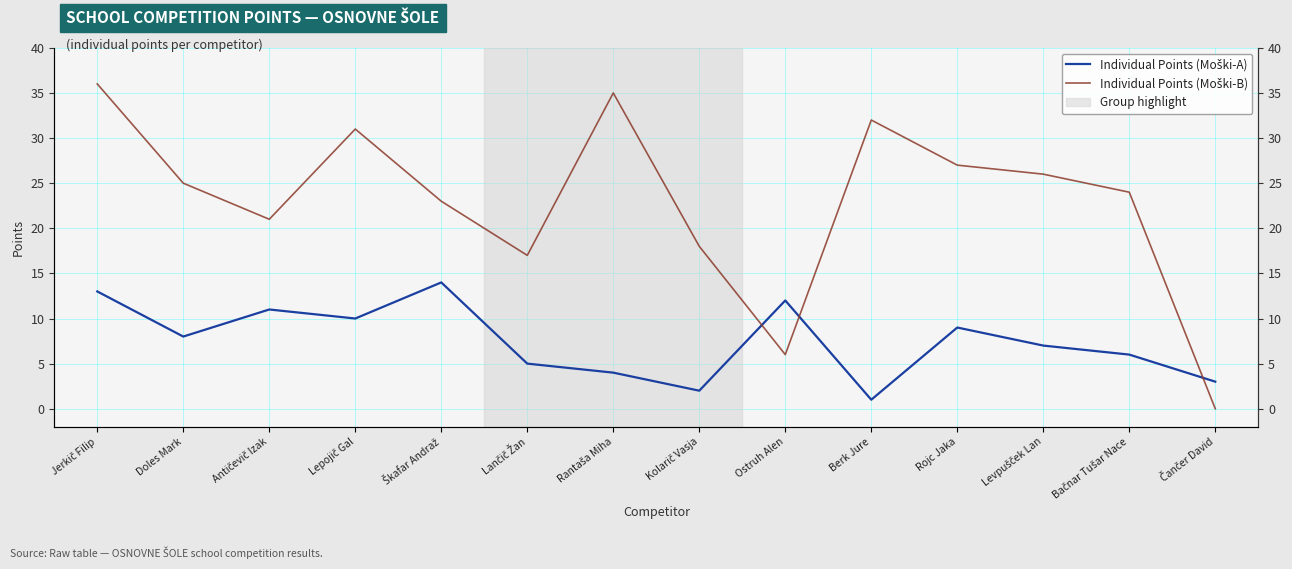

What position from the right is Lančič Žan?

9